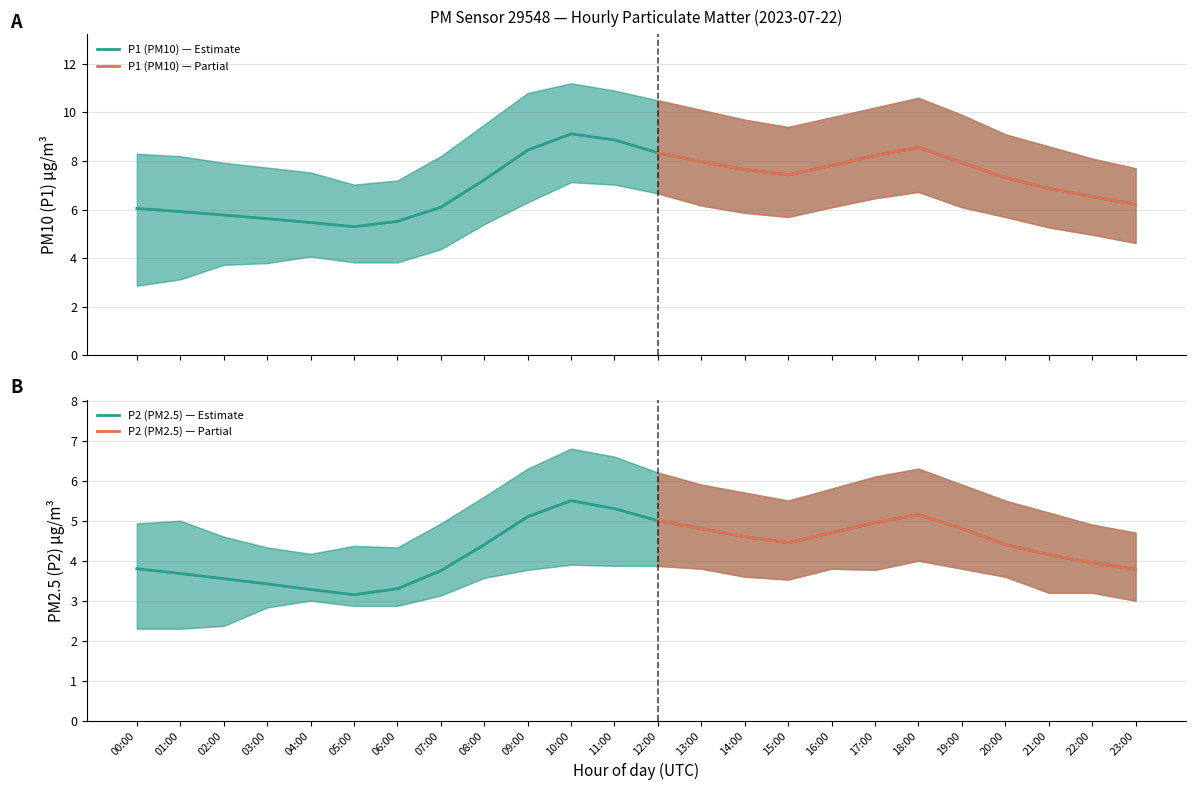

Which series has the largest total across all categories?

P1_upper